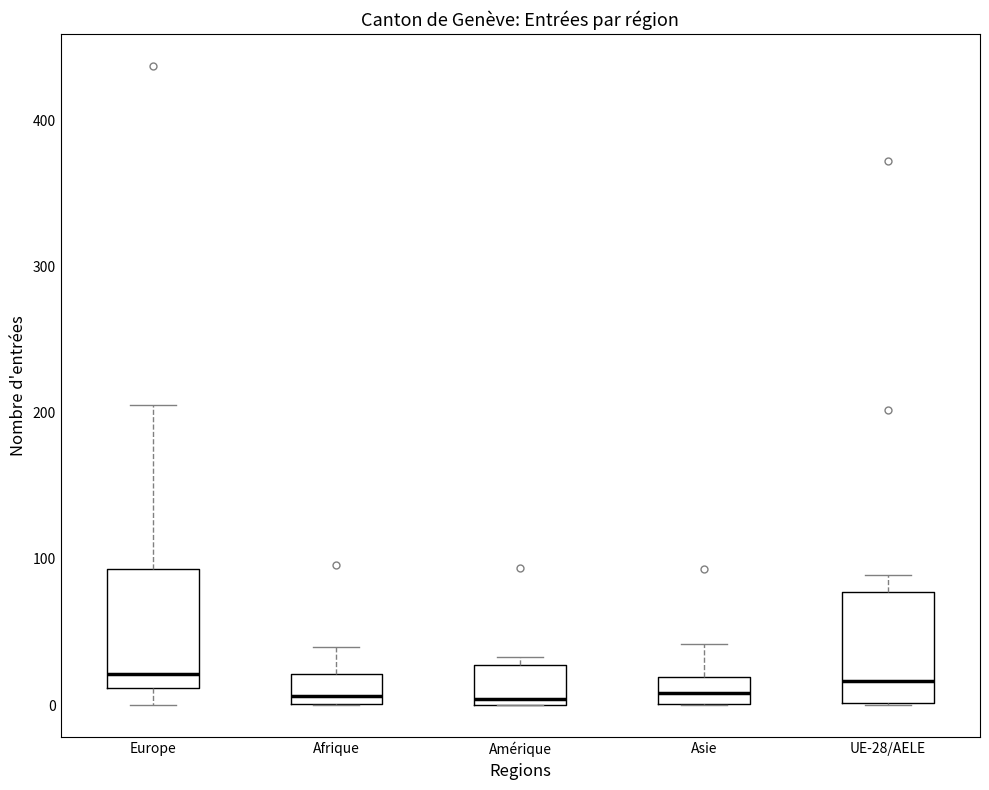

Where does the median line of the box for UE-28/AELE sit on the y-axis? The values are not printed on the chart, so give them approximately, as read against the axis.

20